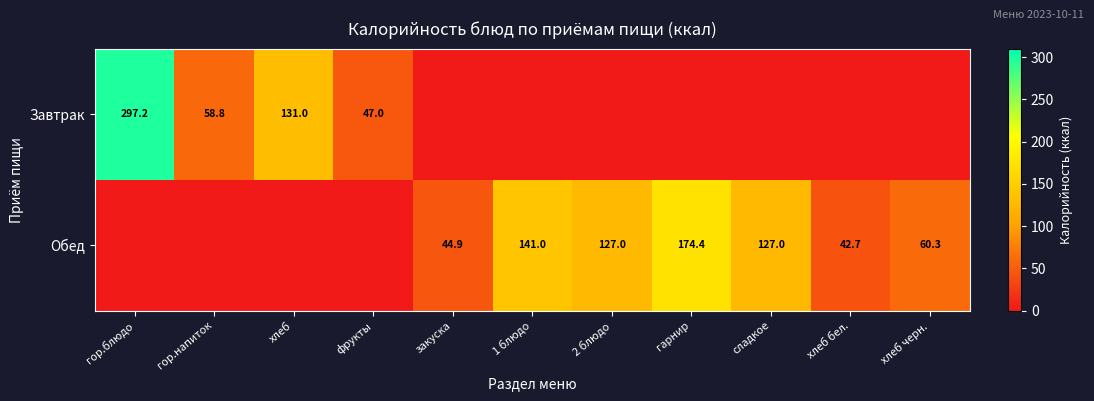

Is the value of Завтрак at хлеб greater than the value of Обед at 2 блюдо?

Yes